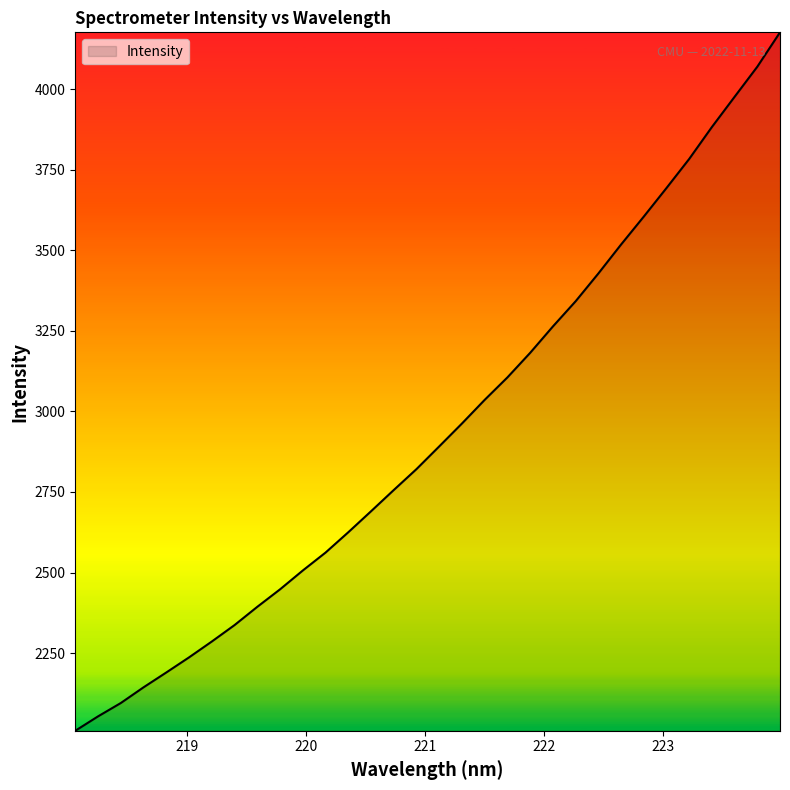

True or false: there are more than 2 points higher than both neighbors.

False